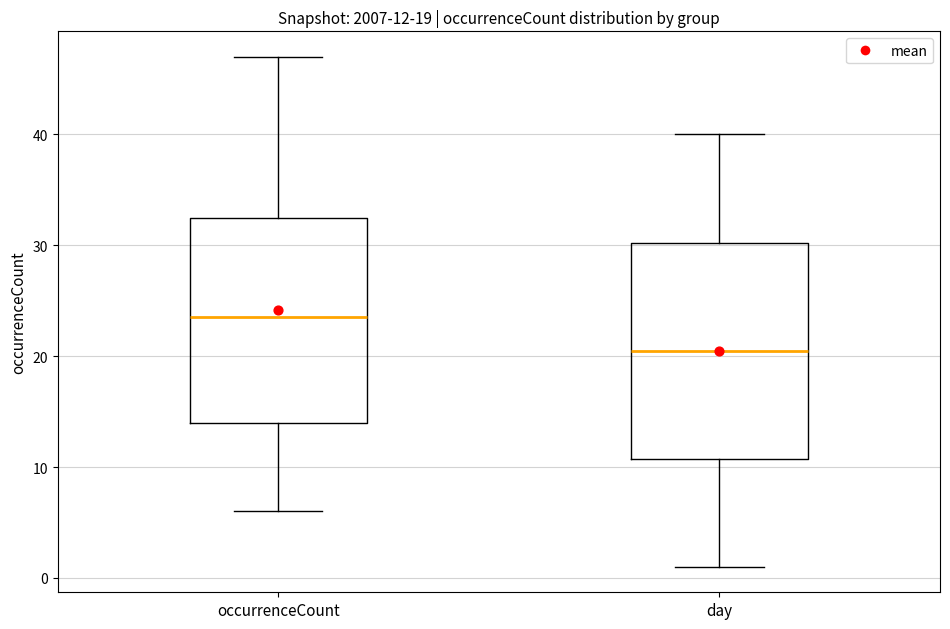

Which box has the highest median line?

occurrenceCount